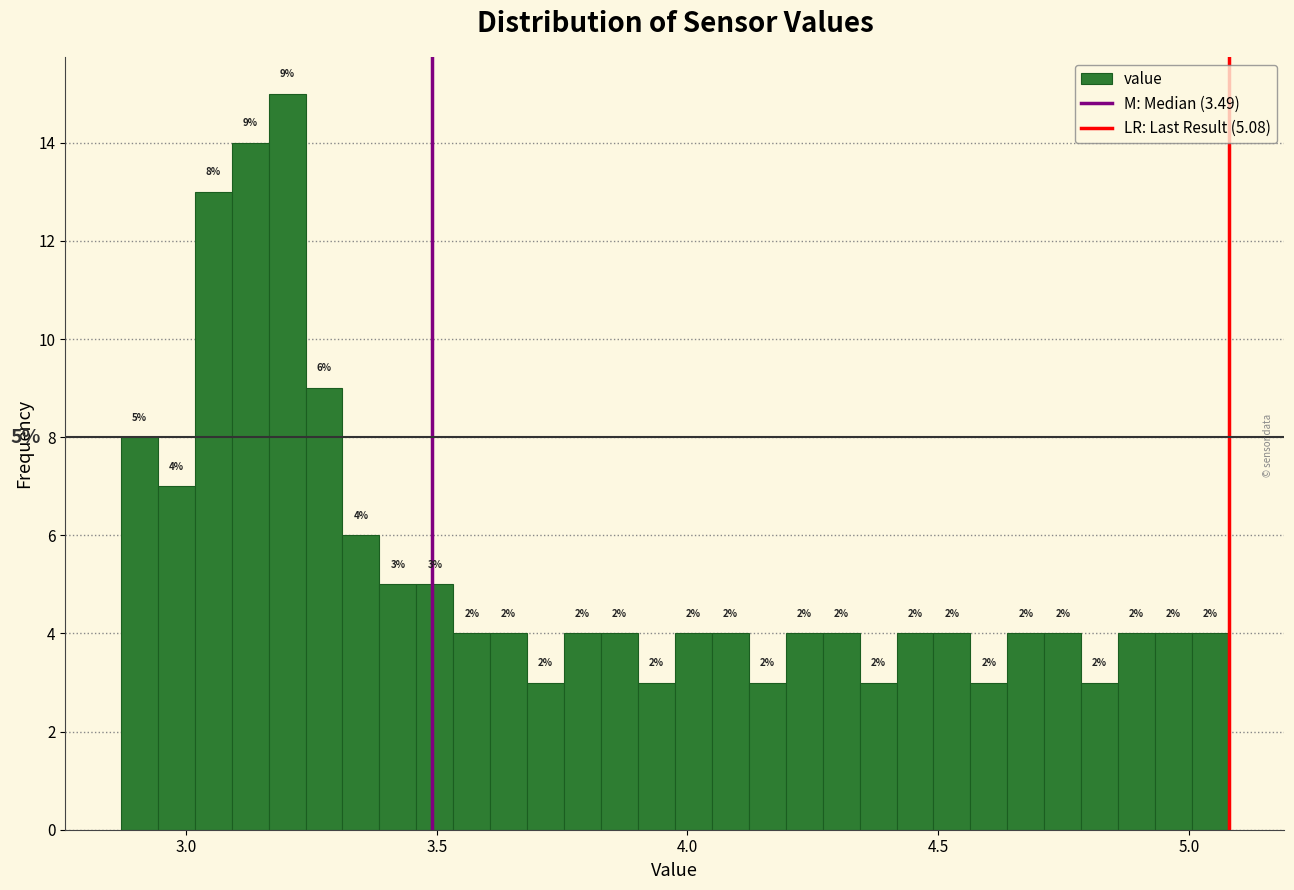

Read against the x-axis, roughly where is the centre of the tallest bar?

3.20